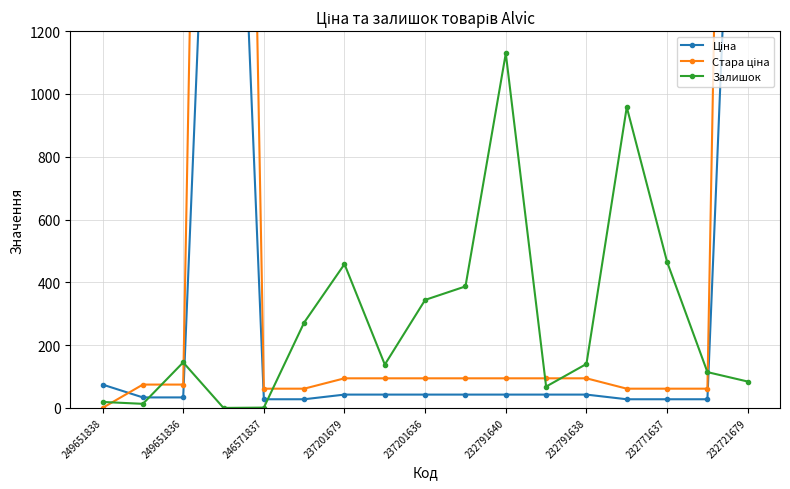

Does the chart have visible grid lines?

Yes